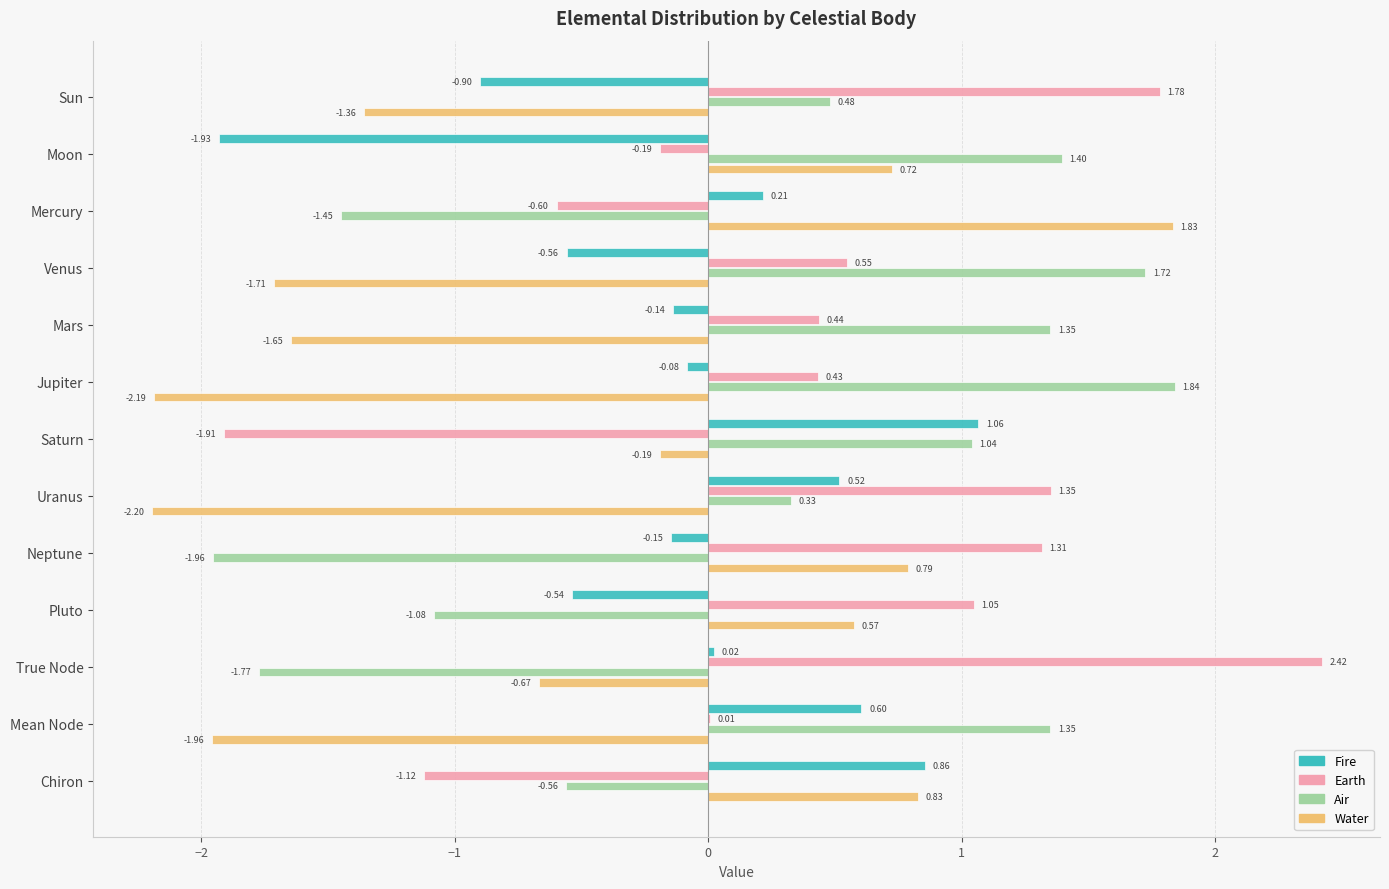

How many values in the Air series exceed 0?

8